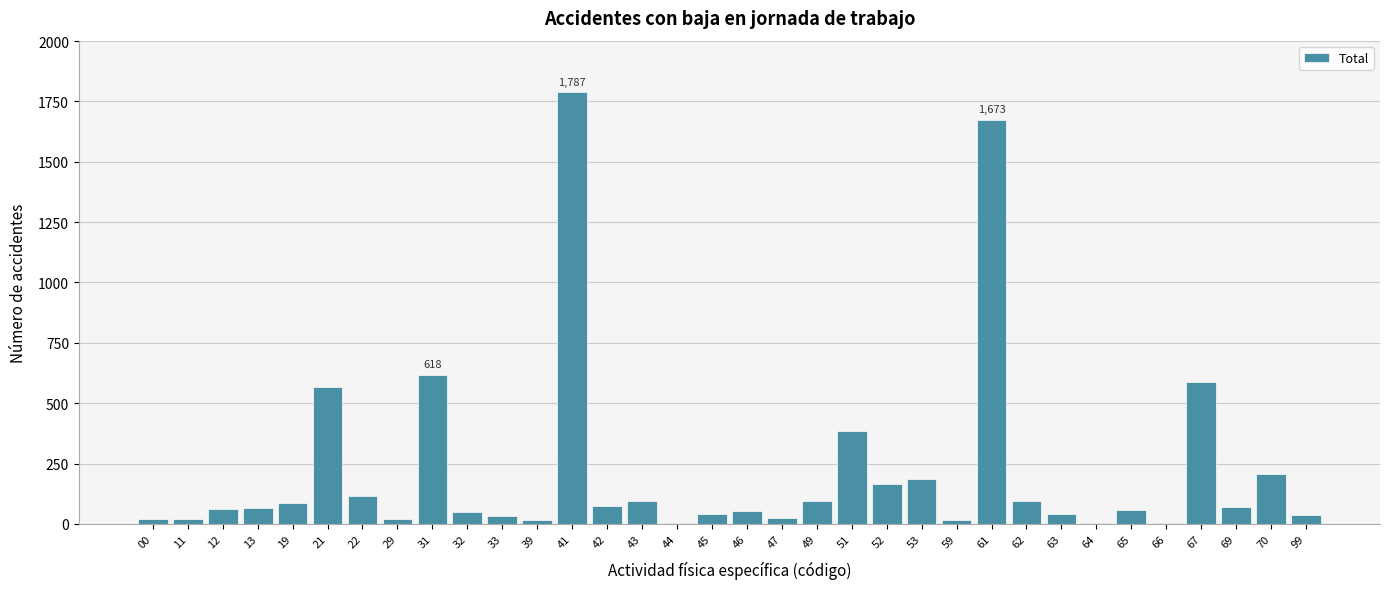

What is the sum of all values?

7377